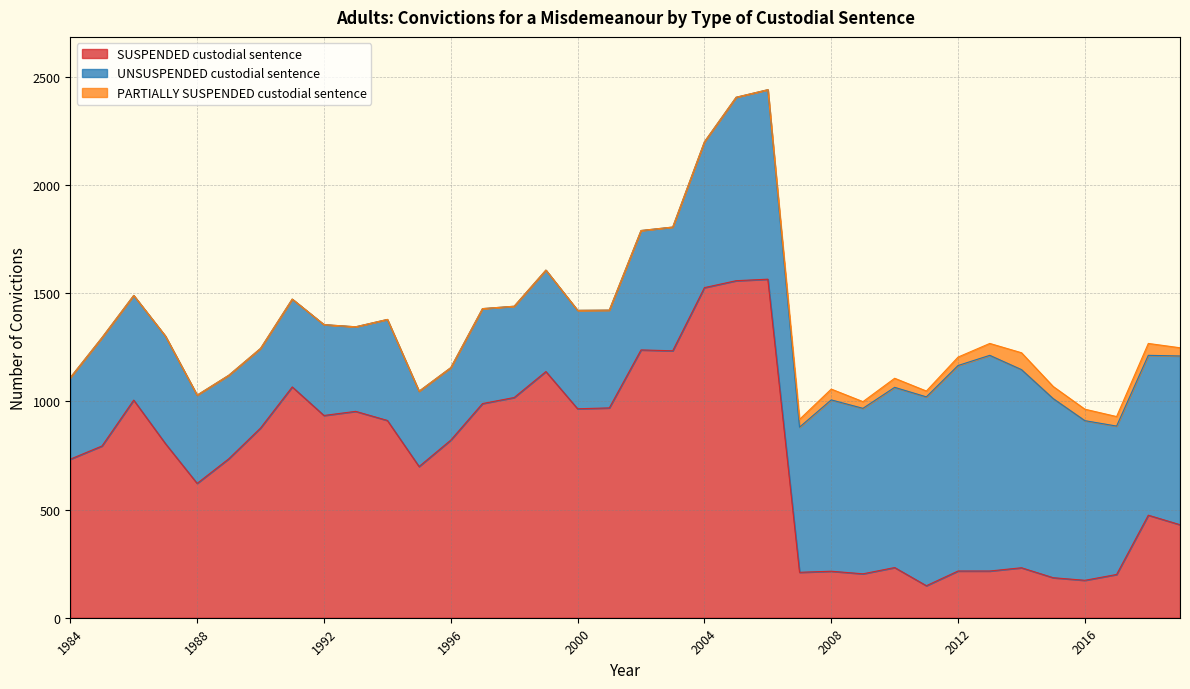

True or false: UNSUSPENDED custodial sentence and PARTIALLY SUSPENDED custodial sentence cross at least once.

False